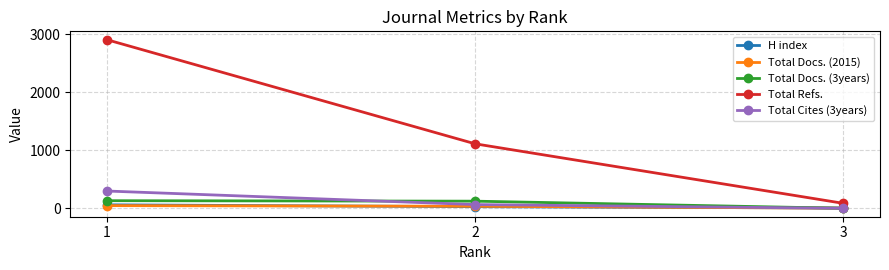

What is the approximate value of Total Docs. (3years) at 2, to the nearest 50?

100